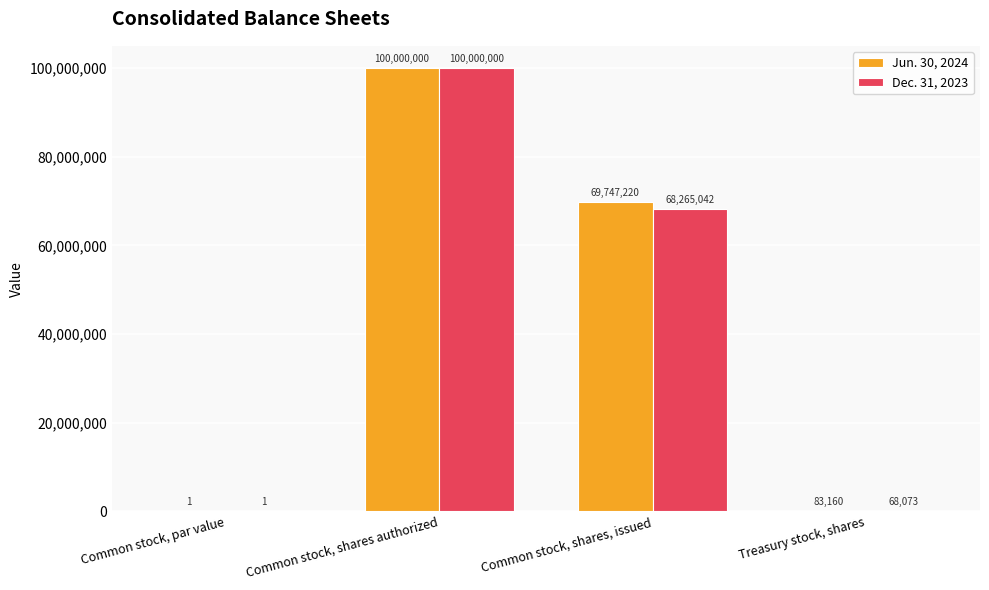

True or false: Jun. 30, 2024 has a value of 1 at Common stock, par value.

True